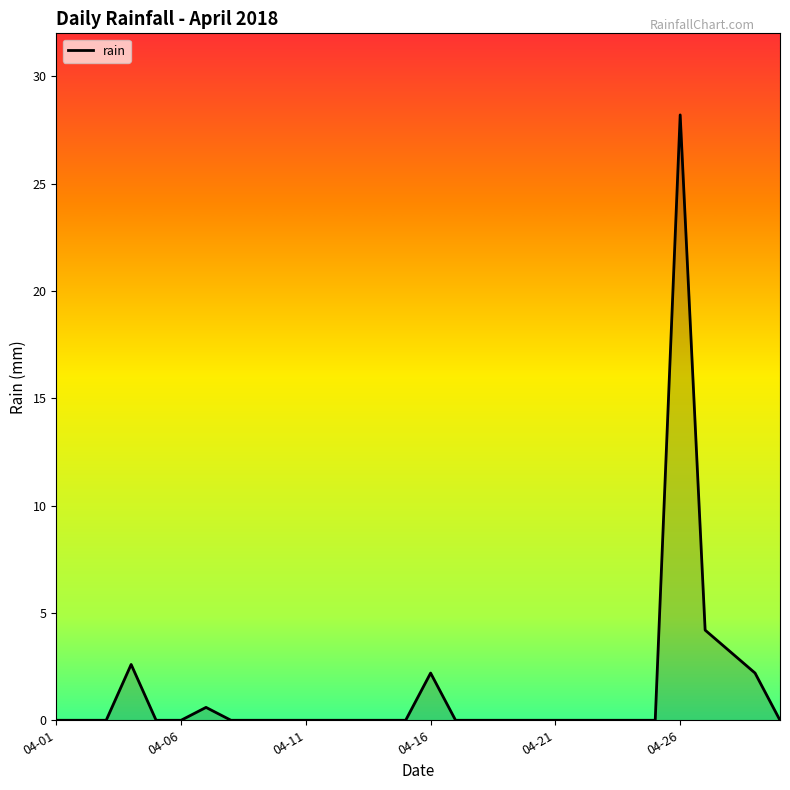

What is the difference between the maximum and minimum values?

28.2